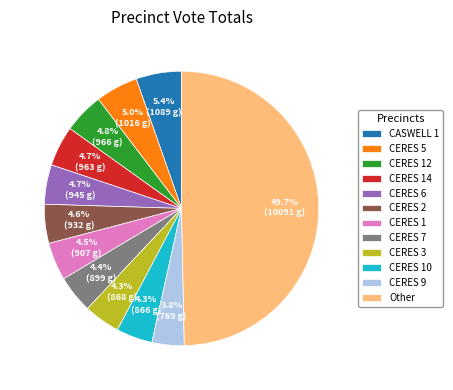

Do CASWELL 1 and CERES 10 together represent more than half of the pie?

No